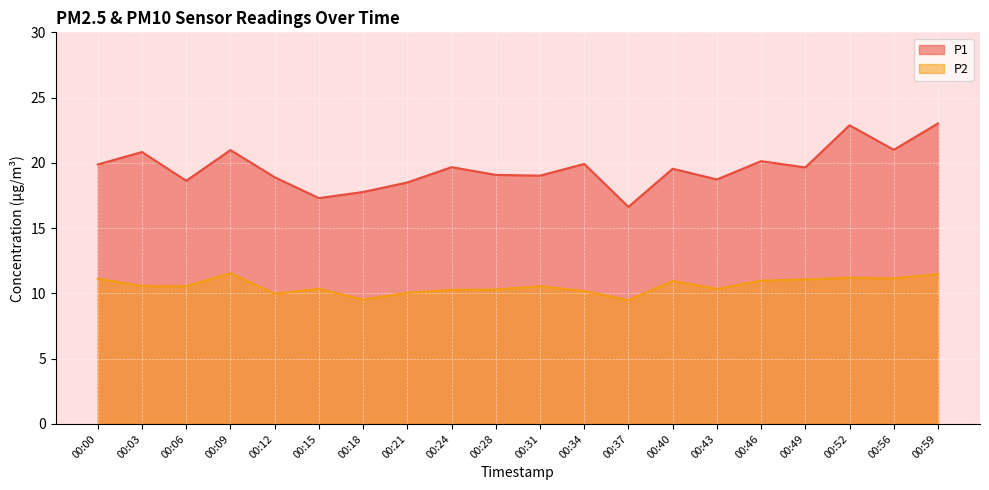

What are all the series names shown in the legend?

P1, P2